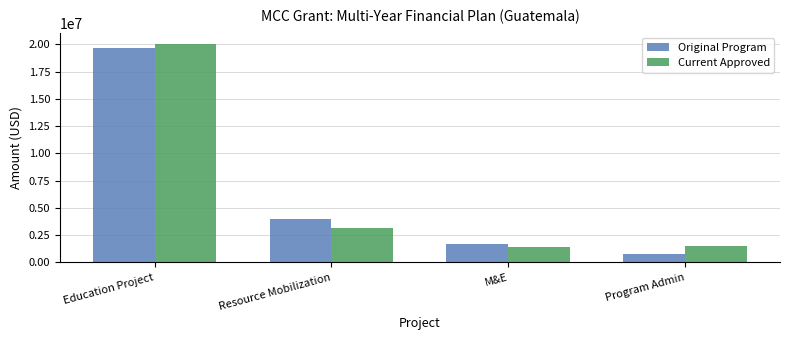

What is the label of the 2nd bar from the left?

Resource Mobilization